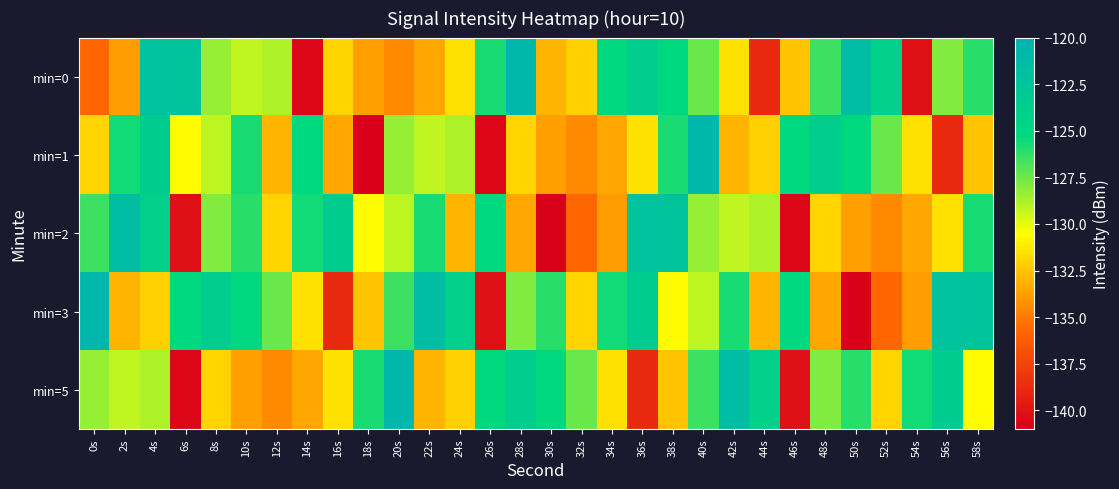

What is the total value across all series at 32s?

-661.7